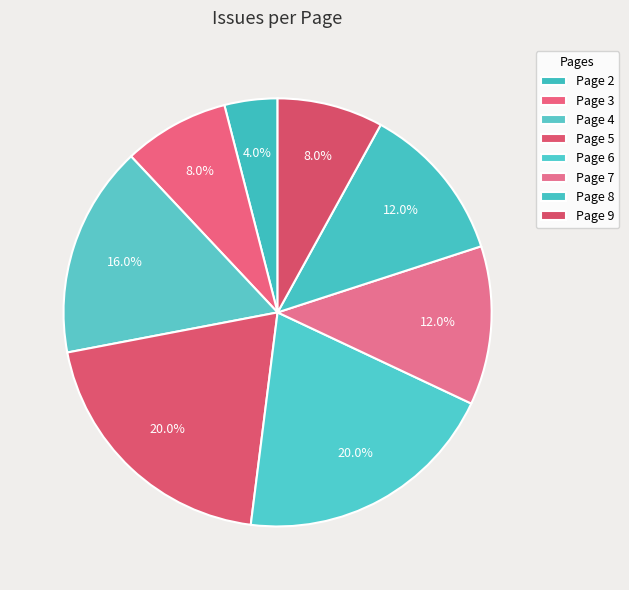

What is the smallest slice in the pie chart?

Page 2